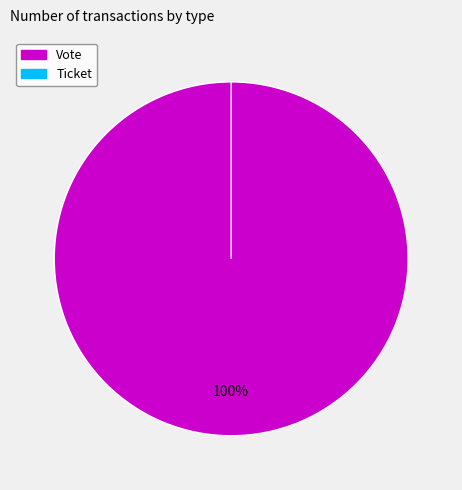

What percentage do Vote and Ticket together represent?

100.0%